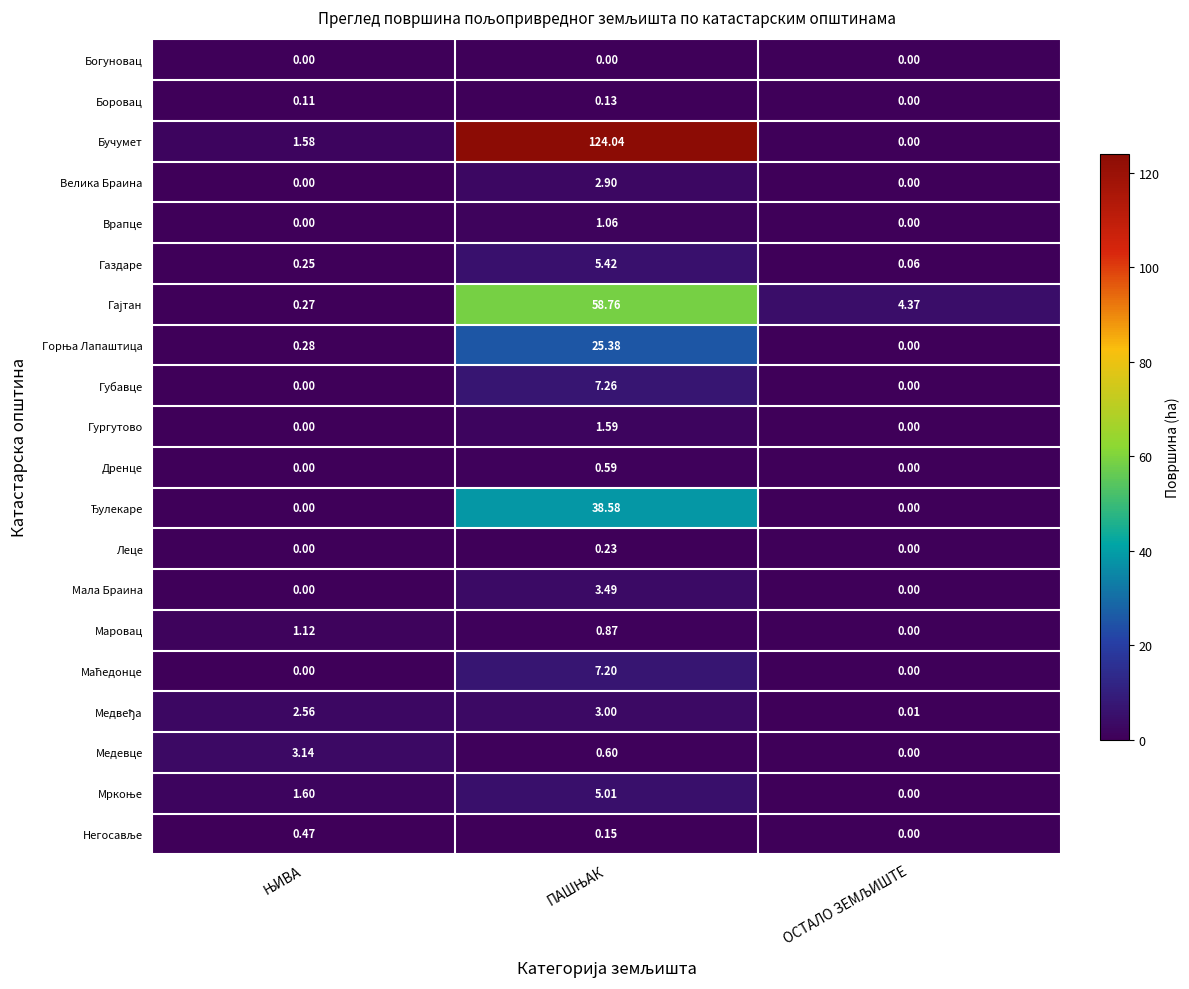

Which series has the largest total across all categories?

Бучумет